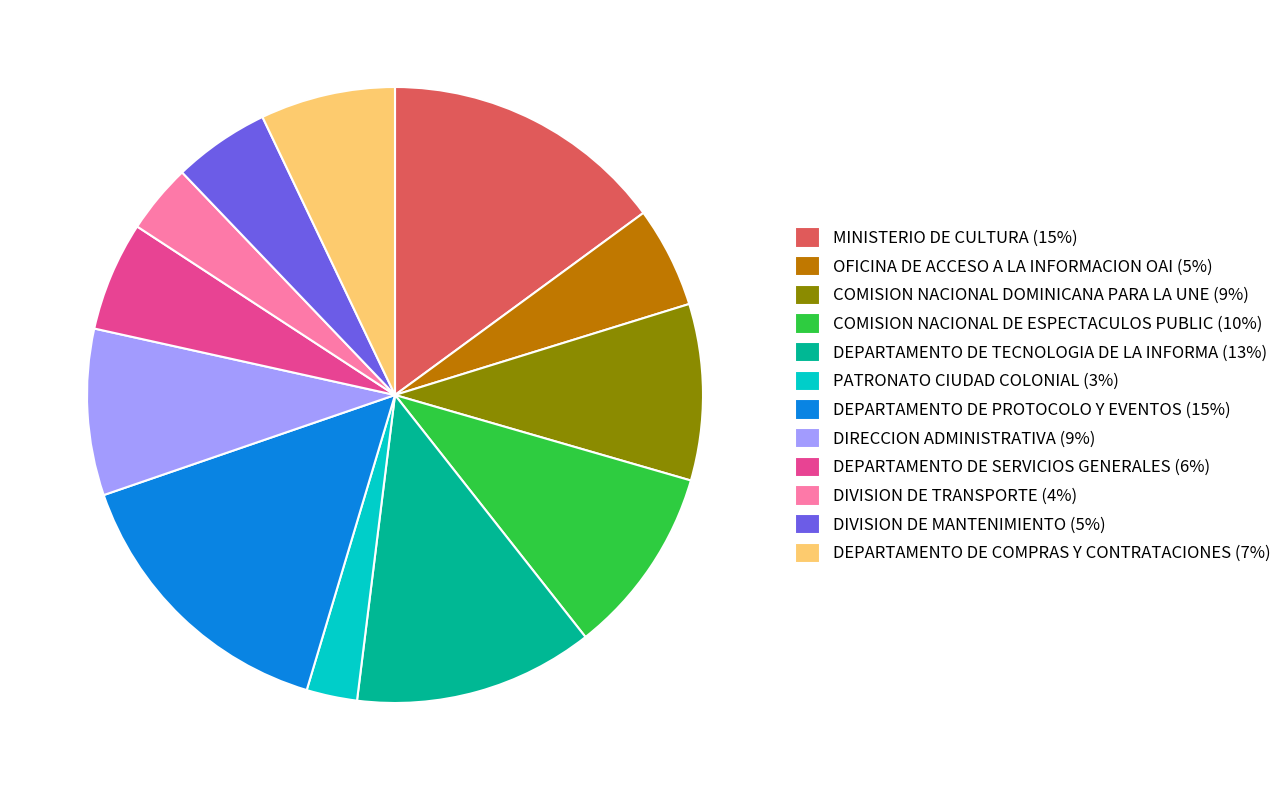

Is the sum of DIRECCION ADMINISTRATIVA (9%) and DEPARTAMENTO DE COMPRAS Y CONTRATACIONES (7%) greater than half?

No